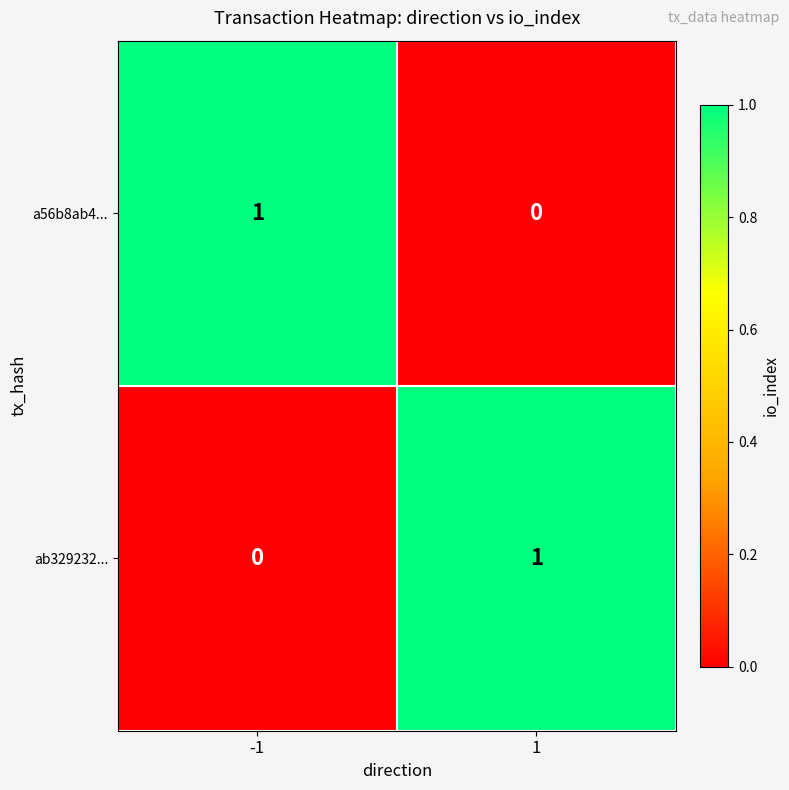

How many distinct data groups are displayed?

2